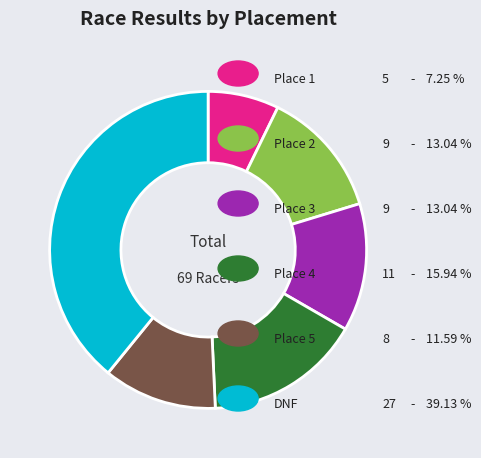

How many slices are in this pie chart?

6